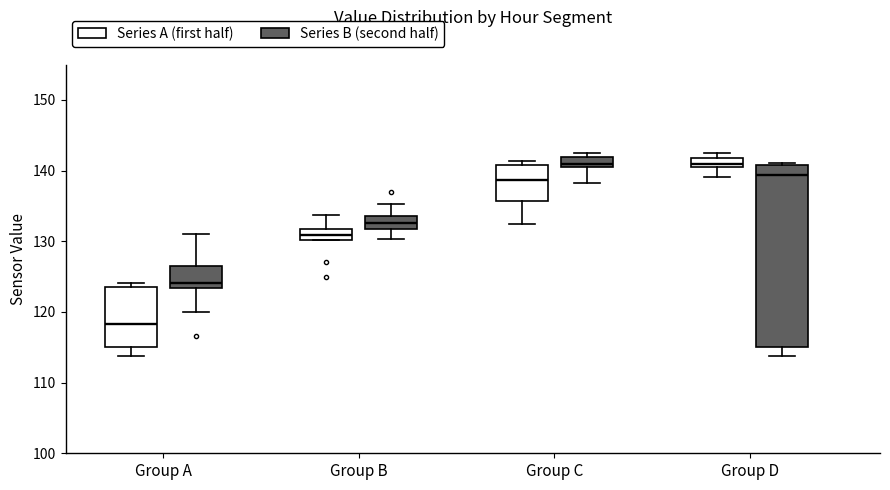

Where is the upper edge of the box for Group C (Series B (second half)) on the y-axis? The values are not printed on the chart, so give them approximately, as read against the axis.

142